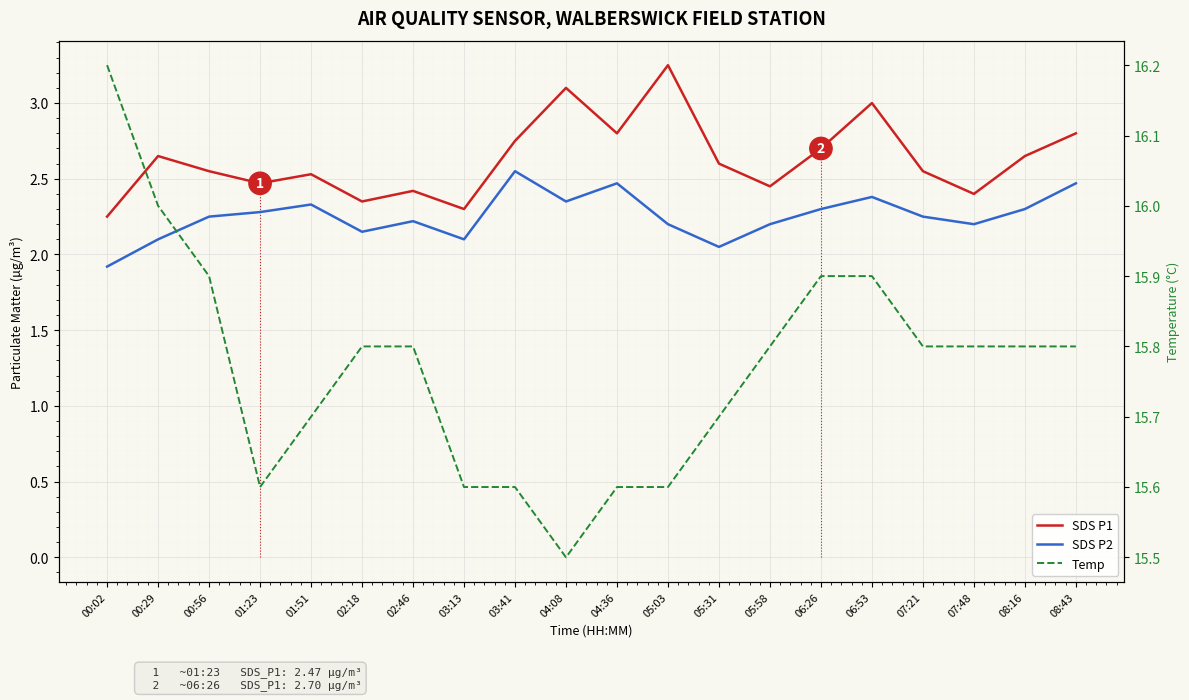

Between 07:48 and 08:16, which series saw the biggest shift?

SDS P1